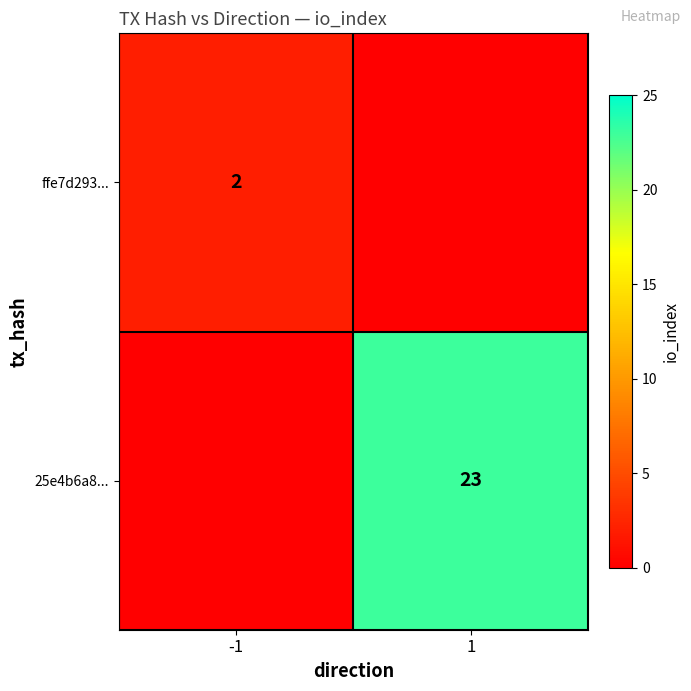

The value of ffe7d293... at -1 is 2. True or false?

True